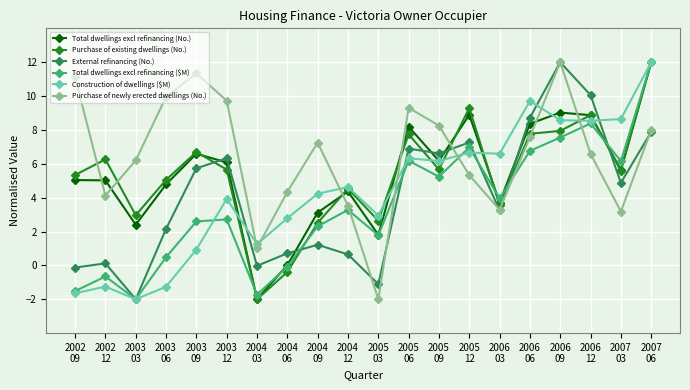

How many lines are shown in the chart?

6